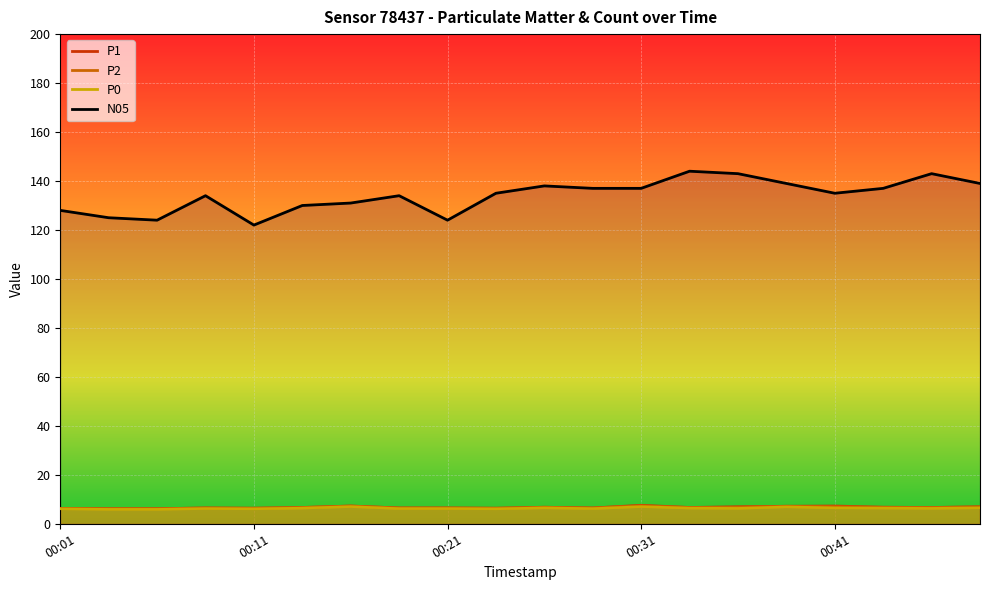

What value does the N05 series have at 00:16?

131.0